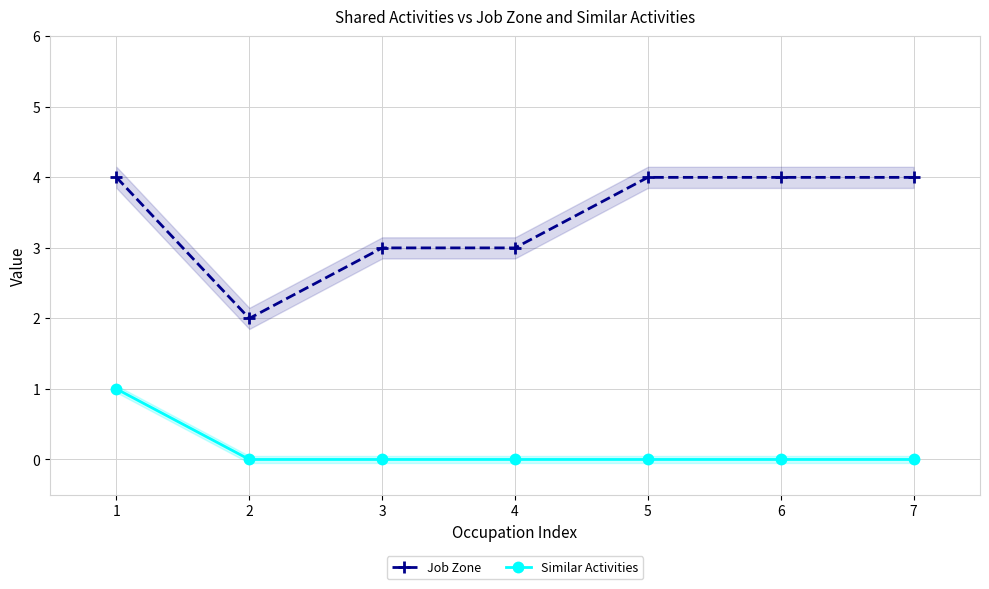

At which label does Similar Activities reach its minimum?

2